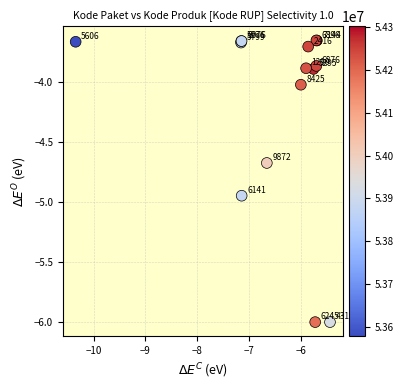

What Y value in the scatter plot is closest to -4?

-4.0